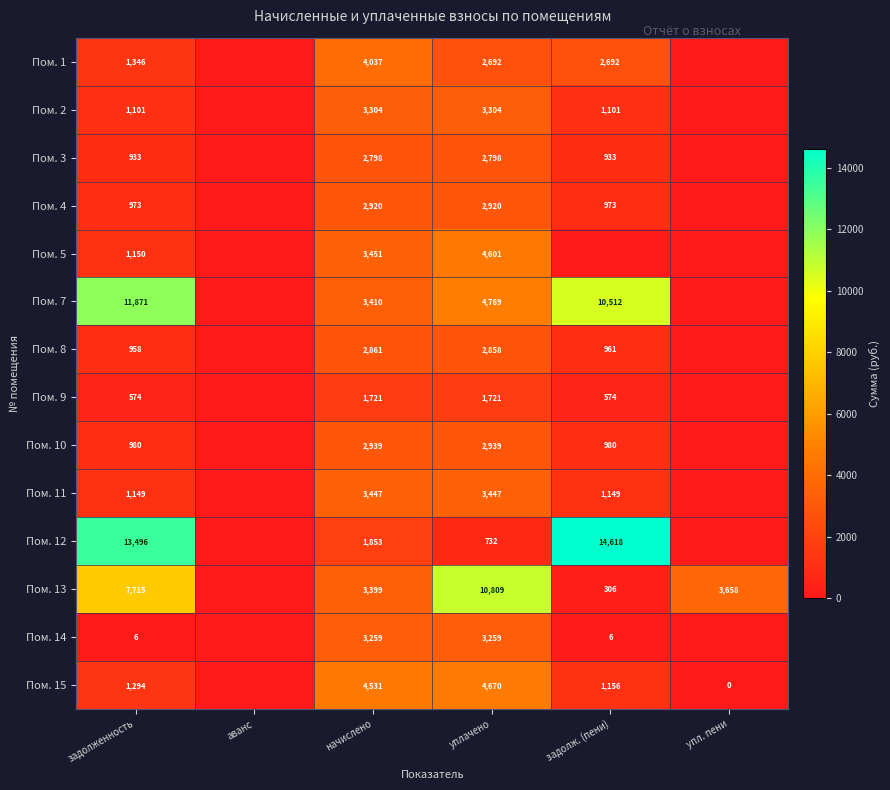

What is the total value across all series at начислено?

43930